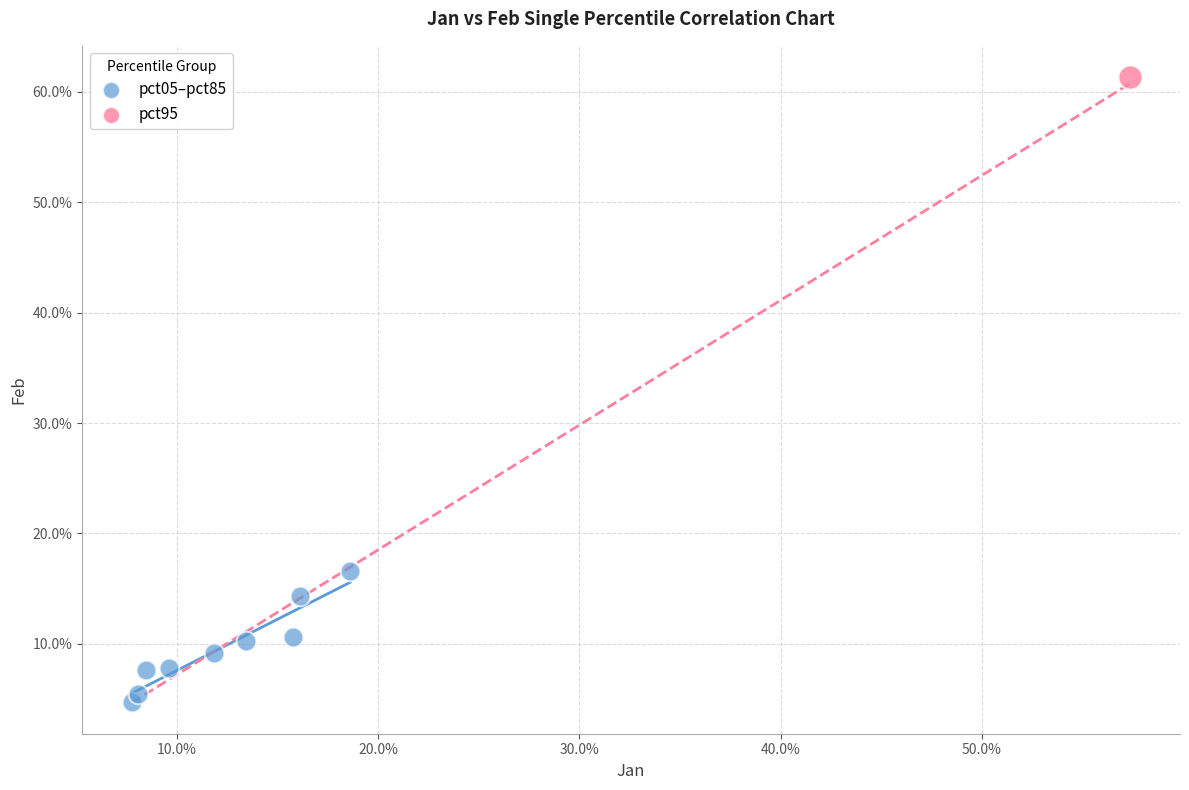

What are all the series names shown in the legend?

pct05–pct85, pct95